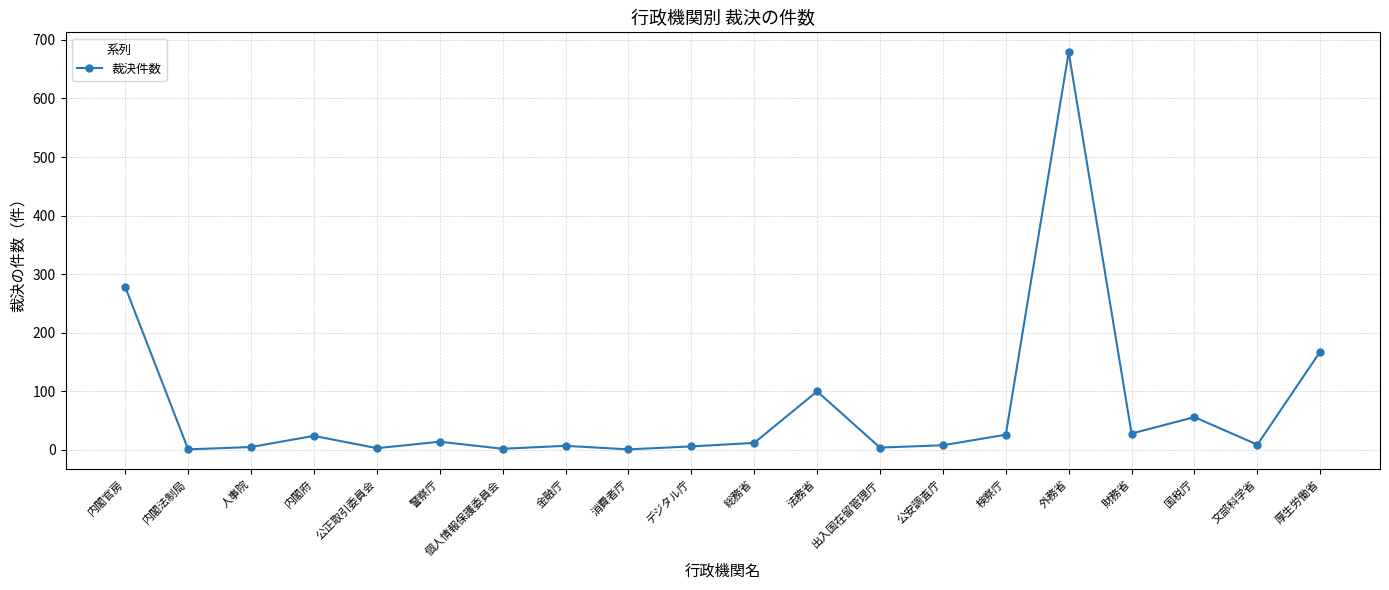

Which has a higher value, 消費者庁 or 財務省?

財務省